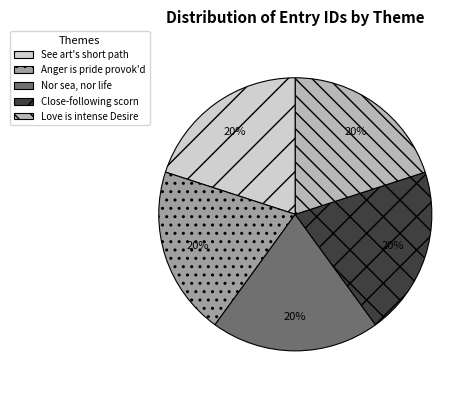

How many segments does this pie chart have?

5